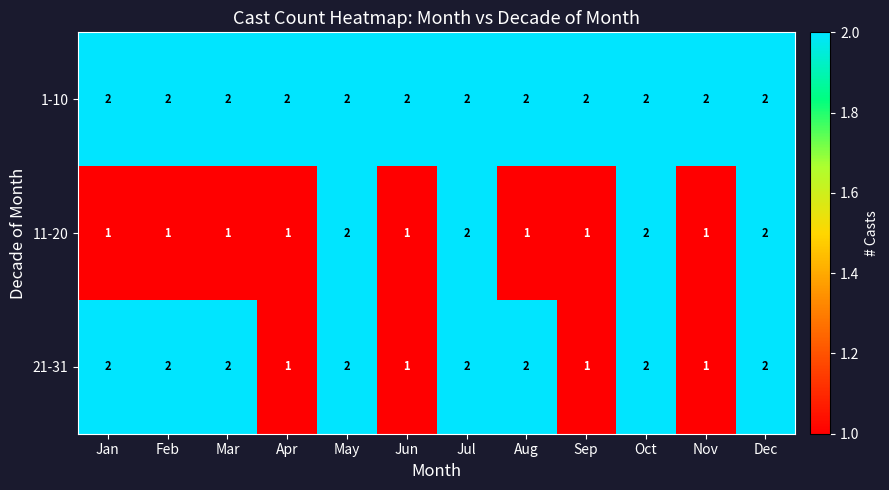

What is the spread (max minus min) of values at Jun?

1